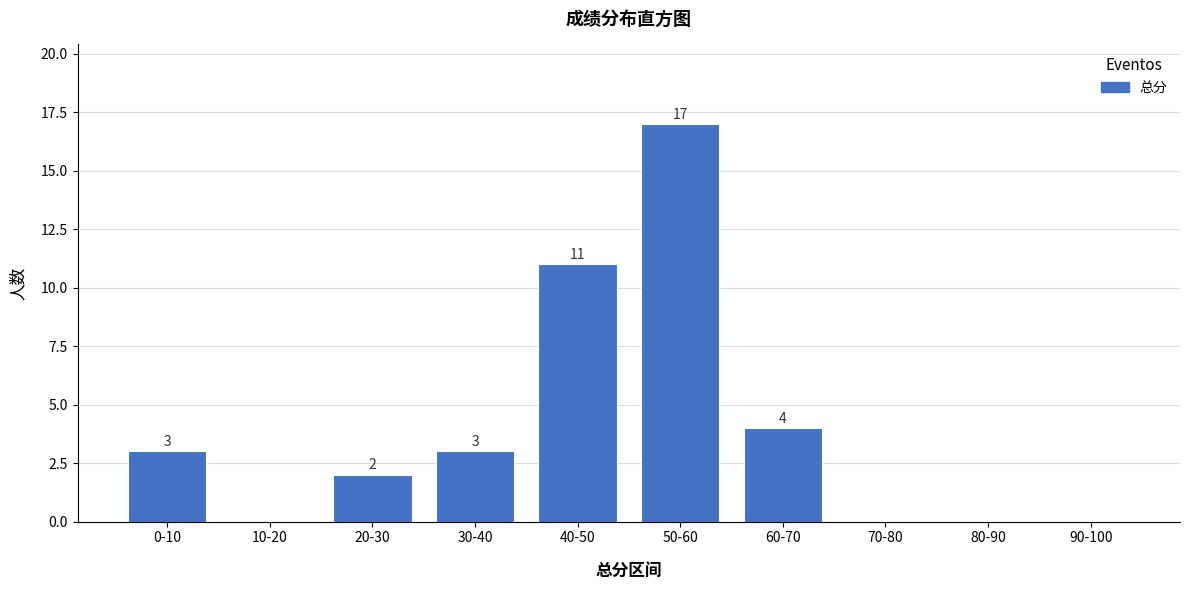

Reading left to right, transcribe all the data shown in this chart.

0-10=3	10-20=0	20-30=2	30-40=3	40-50=11	50-60=17	60-70=4	70-80=0	80-90=0	90-100=0